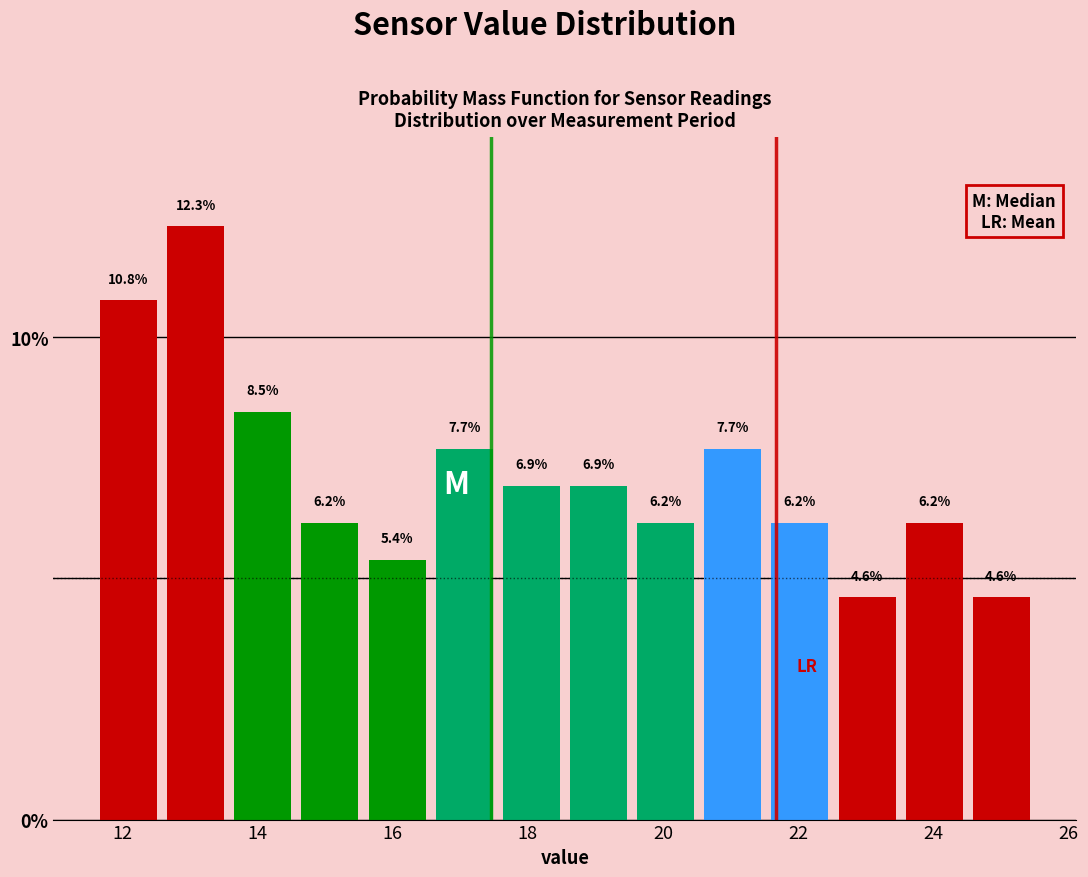

Over which range of the x-axis is the bar tallest?

12.6 to 13.6